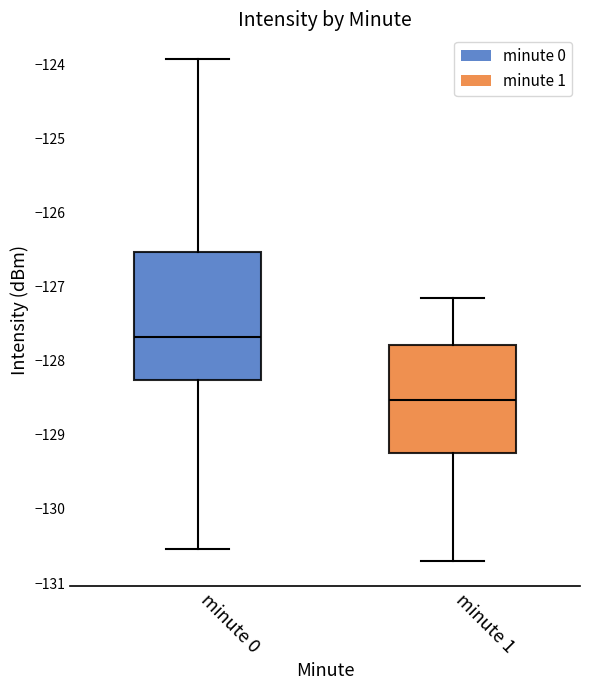

Comparing the boxes themselves (not the whiskers), which one is the tallest?

minute 0